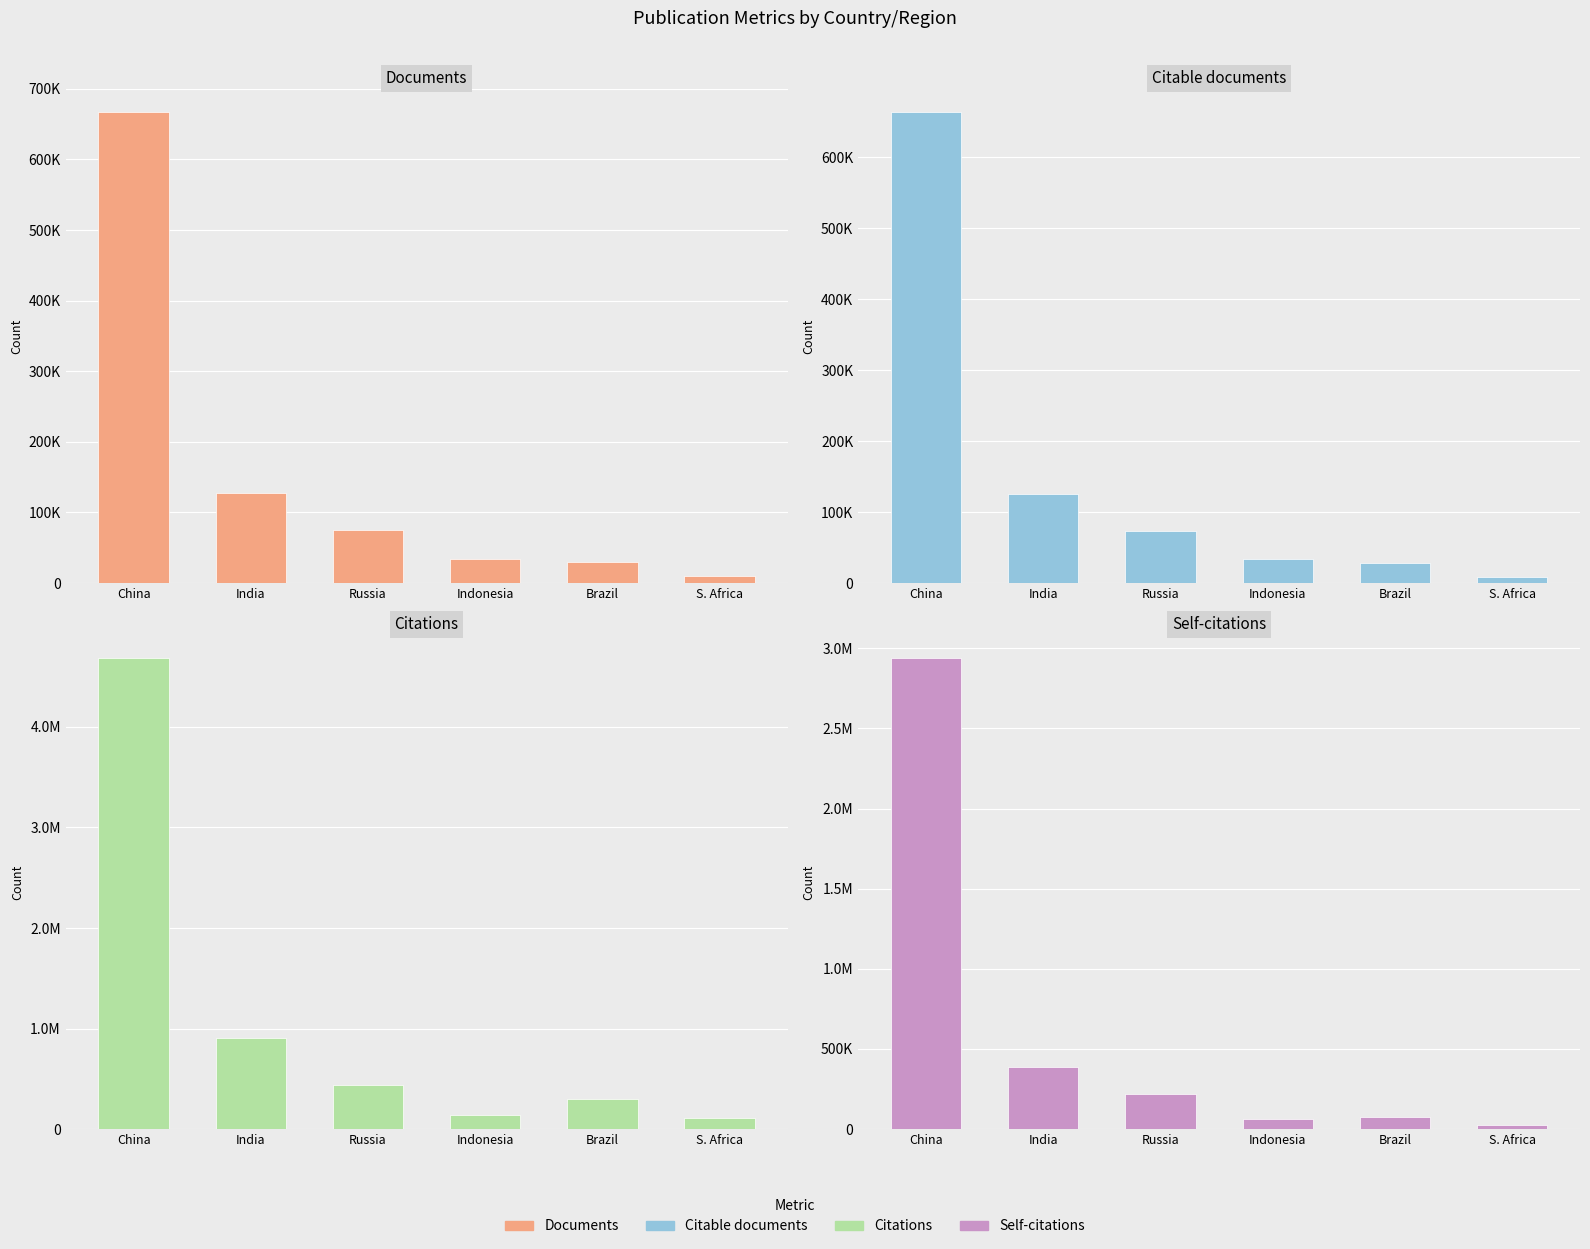

What is the value of the Citable documents bar at the 2nd from the left?

124971